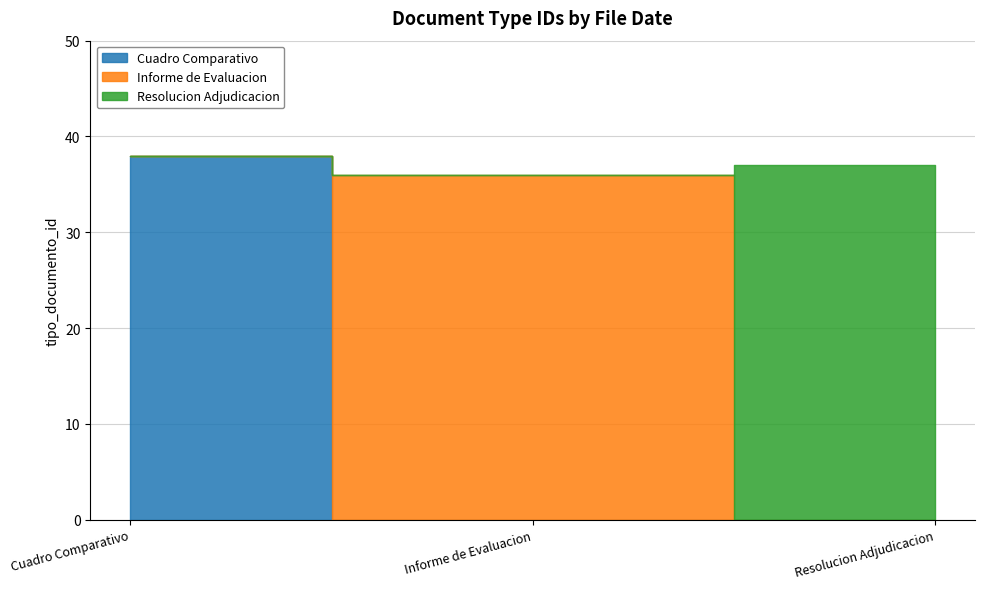

What is the value of the 2nd point from the left?

36